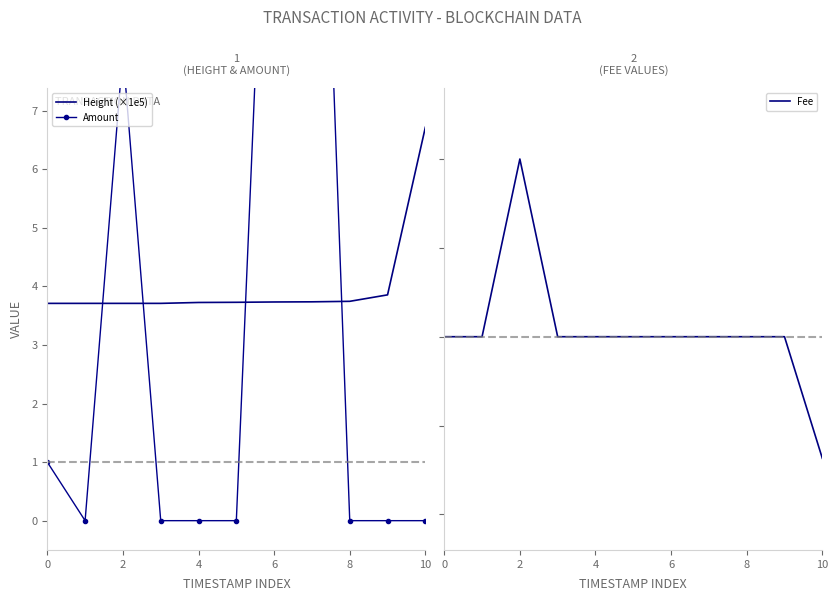

What is the maximum value for Height (×1e5)?

6.7